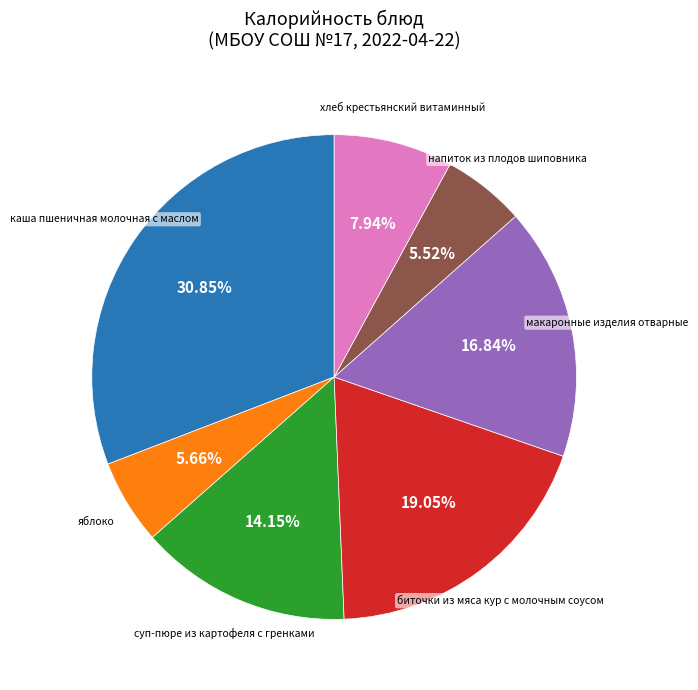

Does any single category account for the majority?

No